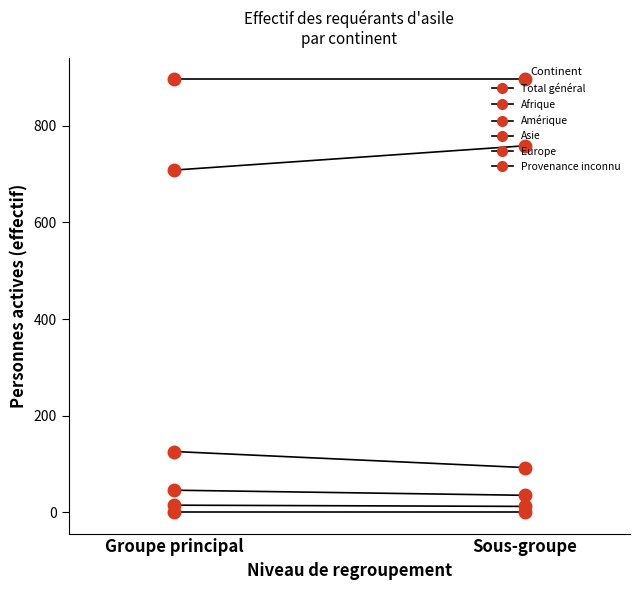

At which label is Provenance inconnu closest to 13?

Sous-groupe